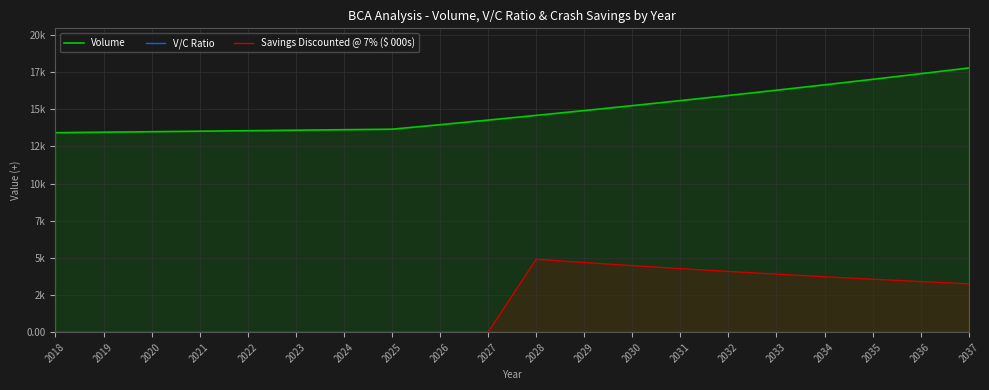

Is the value of V/C Ratio at 2028 greater than the value of Volume at 2031?

No